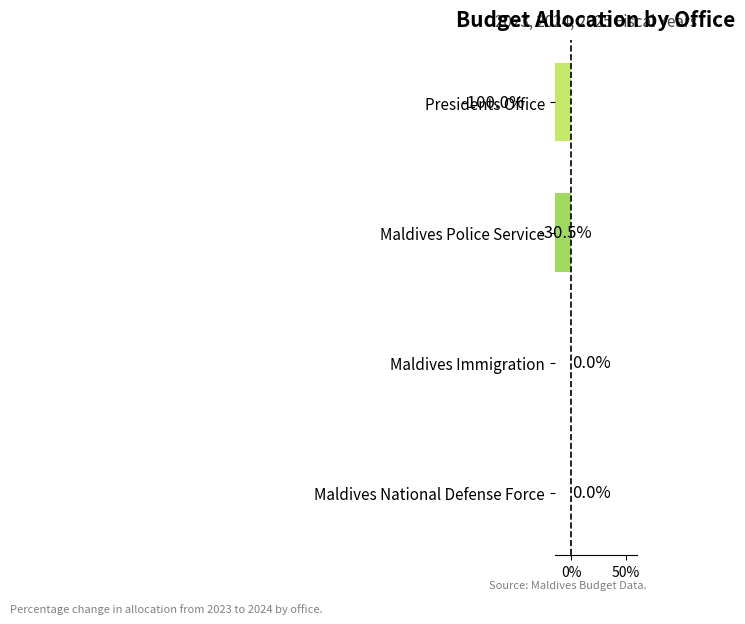

What is the change in value from Maldives National Defense Force to Presidents Office?

-100.0